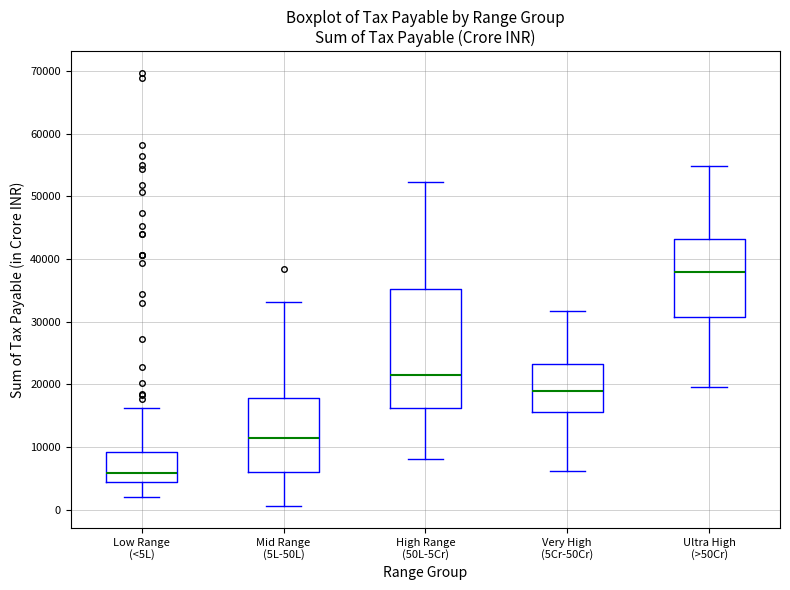

Which box has the lowest median line?

Low Range (<5L)